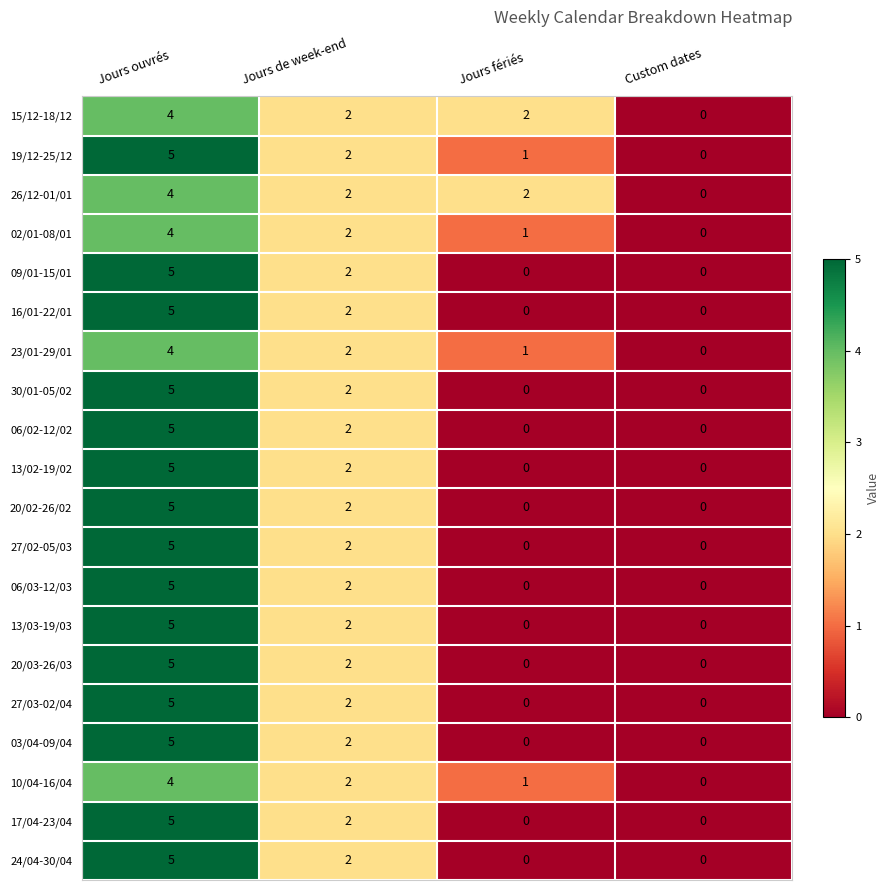

What is the sum of the 20/02-26/02 values at Jours ouvrés and Jours fériés?

5